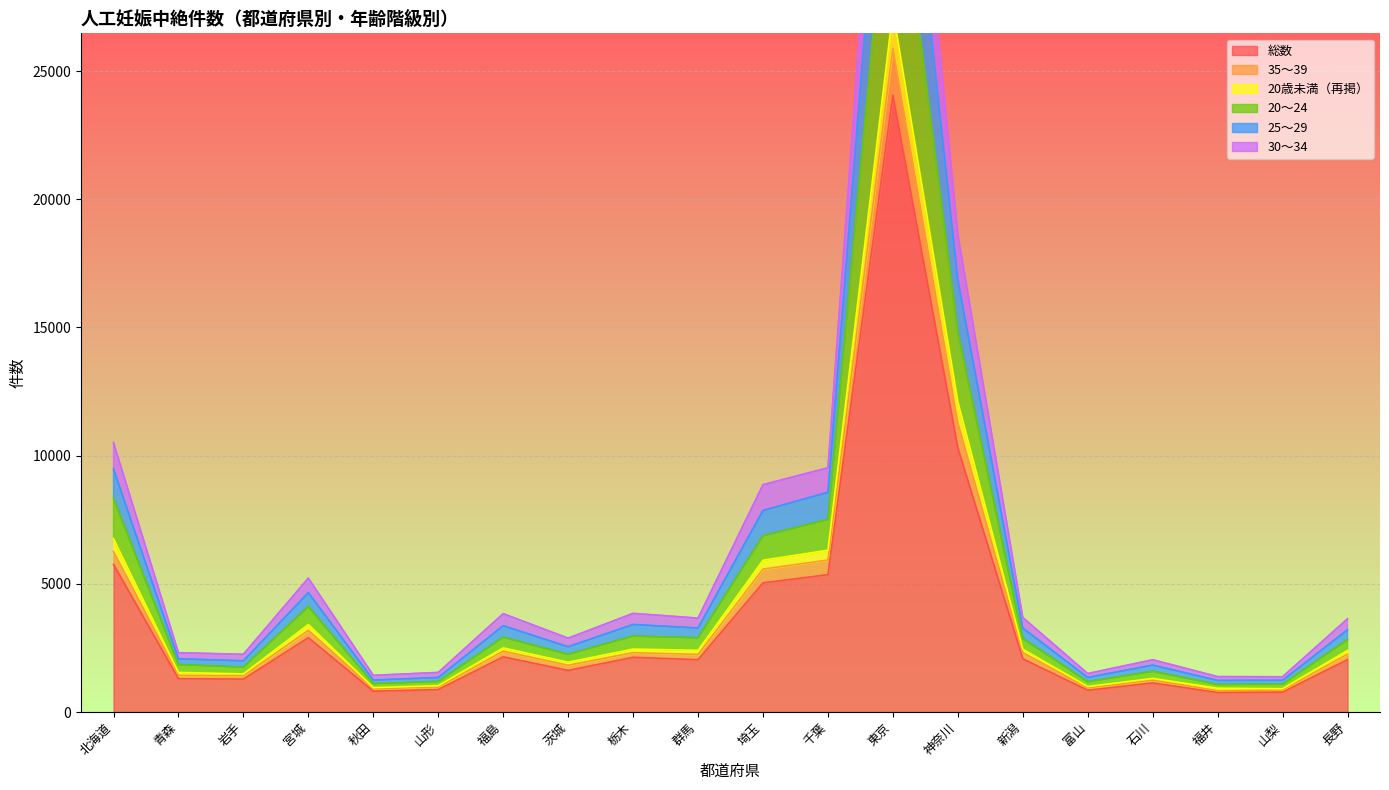

The 総数 series shows 2904 at 千葉. True or false?

False